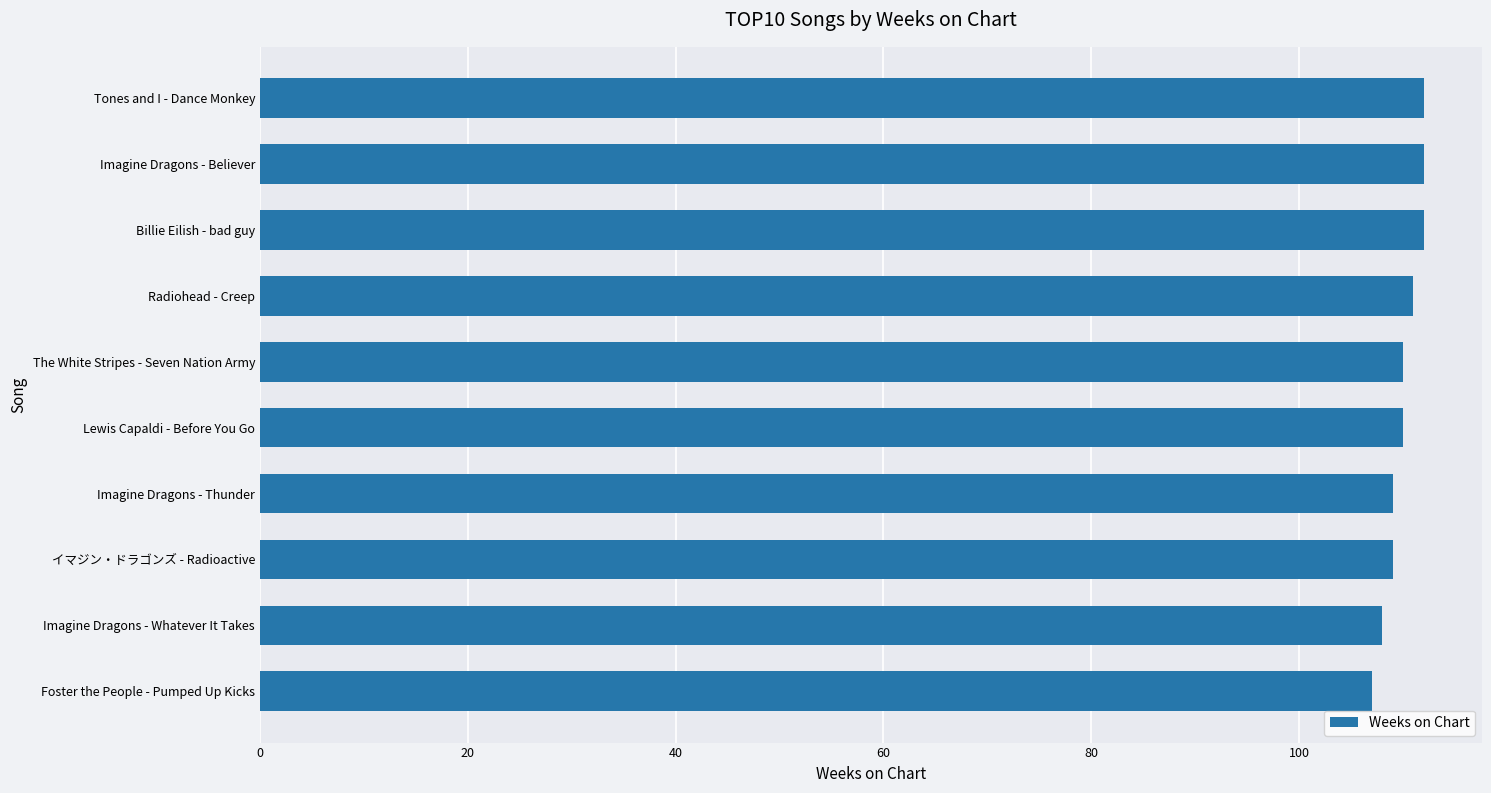

Between Lewis Capaldi - Before You Go and Foster the People - Pumped Up Kicks, which is larger?

Lewis Capaldi - Before You Go